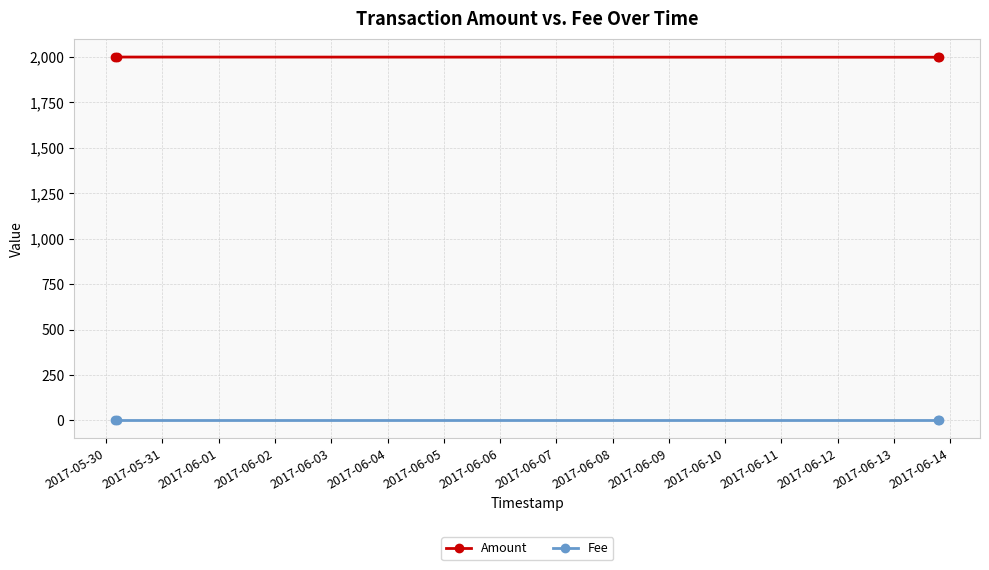

True or false: Fee and Amount cross at least once.

False